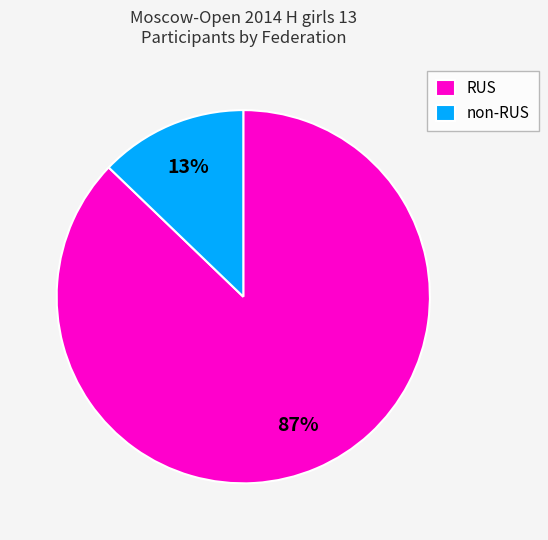

Which slice represents more than half of the pie?

RUS